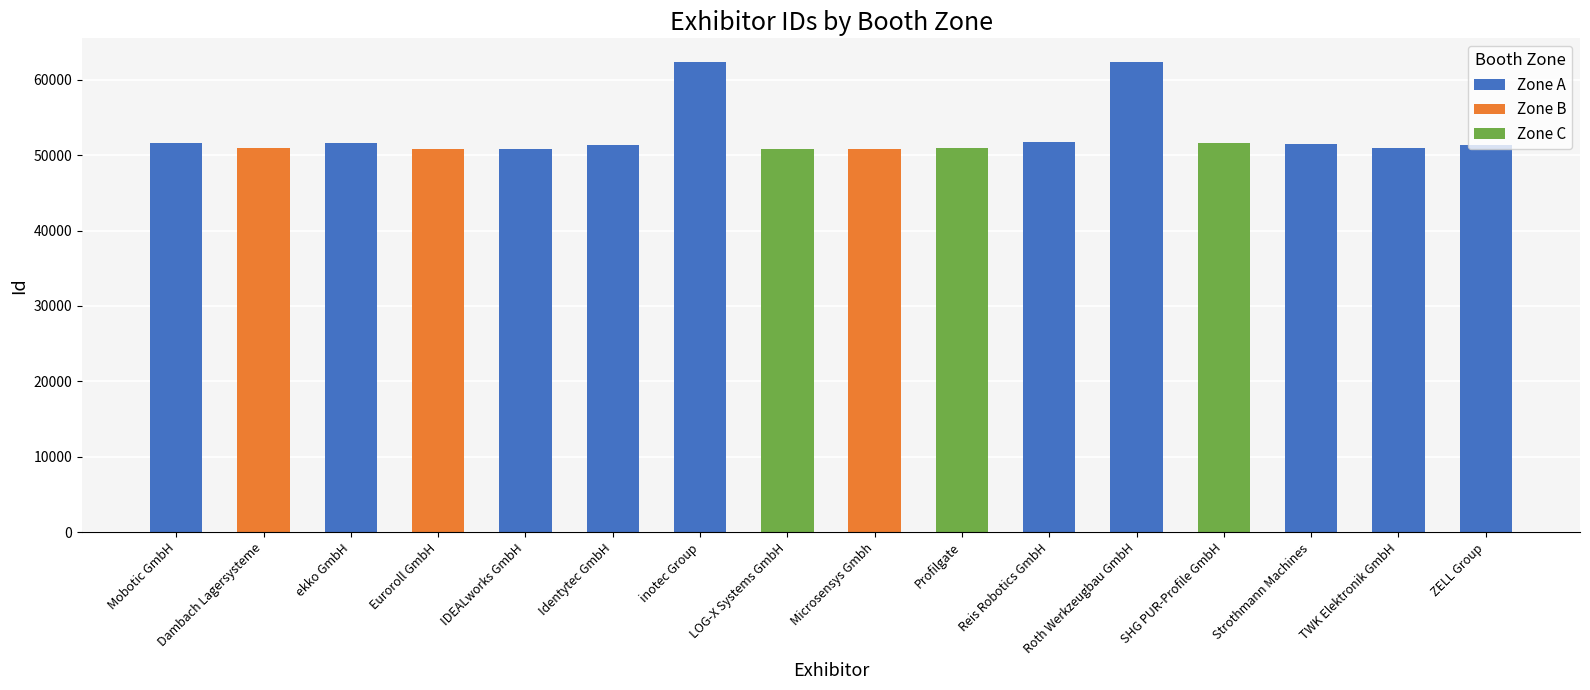

What is the difference between the values at ekko GmbH and Dambach Lagersysteme?

753